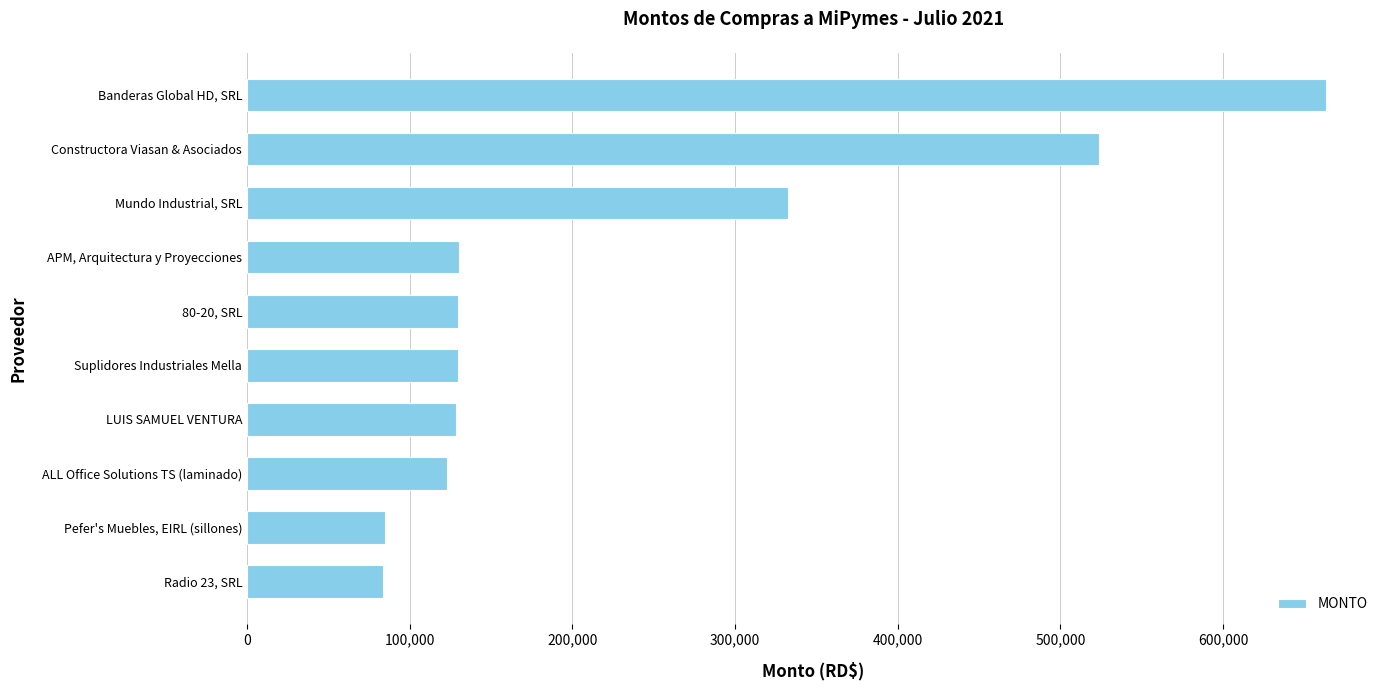

What is the change in value from Radio 23, SRL to Mundo Industrial, SRL?

+248989